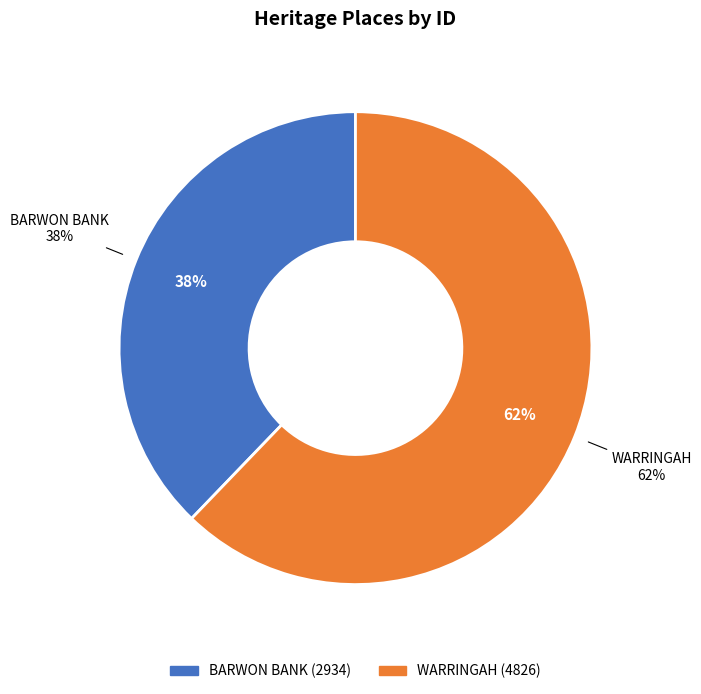

How much of the chart is everything except WARRINGAH?

37.8%